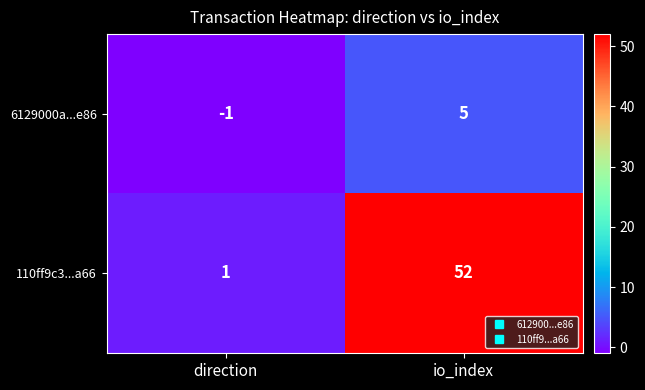

What is the approximate value of 110ff9c3...a66 at io_index, to the nearest 10?

50